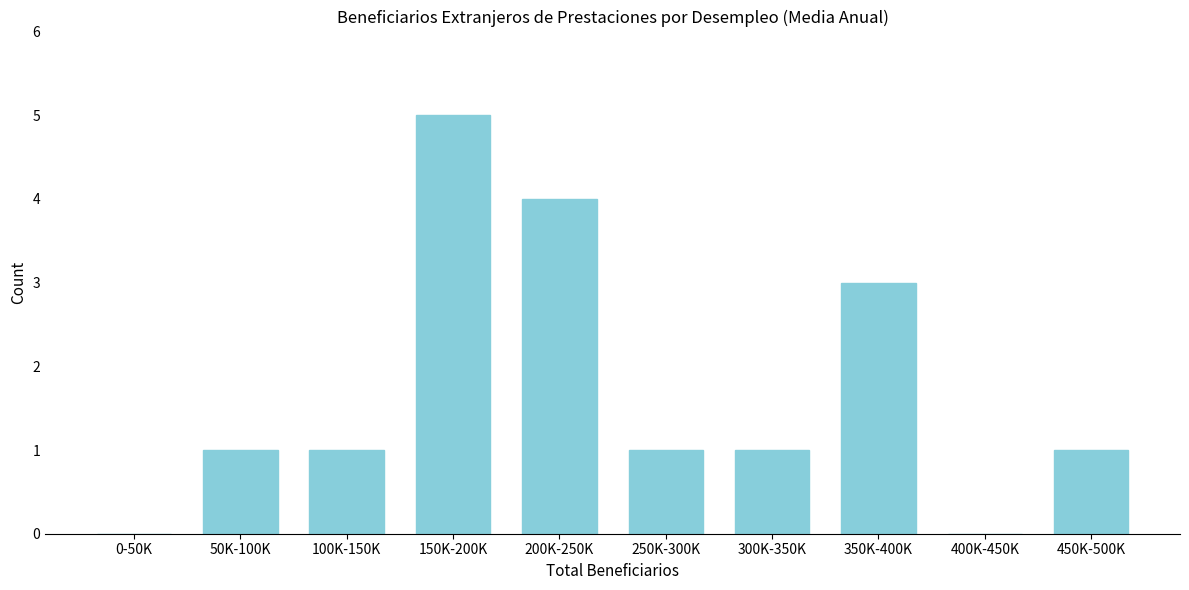

Reading left to right, transcribe all the data shown in this chart.

0-50K=0	50K-100K=1	100K-150K=1	150K-200K=5	200K-250K=4	250K-300K=1	300K-350K=1	350K-400K=3	400K-450K=0	450K-500K=1